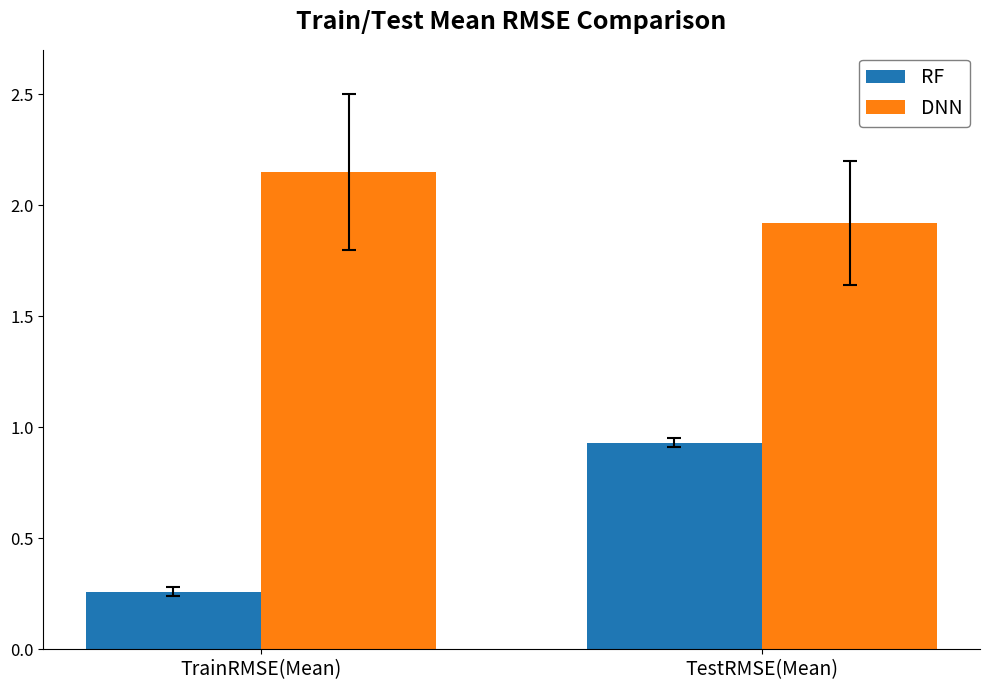

Between TrainRMSE(Mean) and TestRMSE(Mean), which series saw the biggest shift?

RF